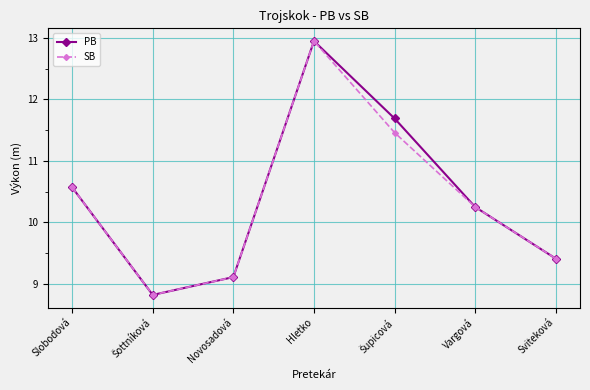

Where is PB nearest to the value 10?

Vargová